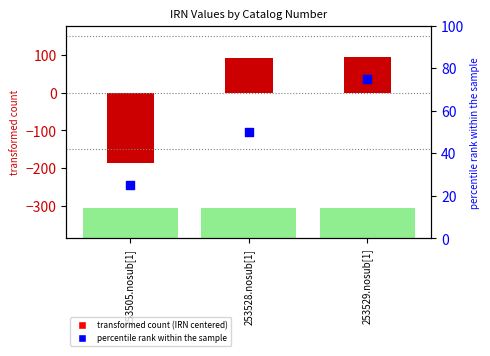

What are all the series names shown in the legend?

IRN (centered), percentile rank within the sample